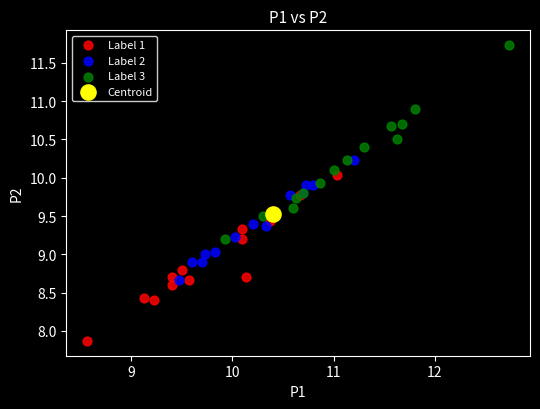

What are all the series names shown in the legend?

Label 1, Label 2, Label 3, Centroid